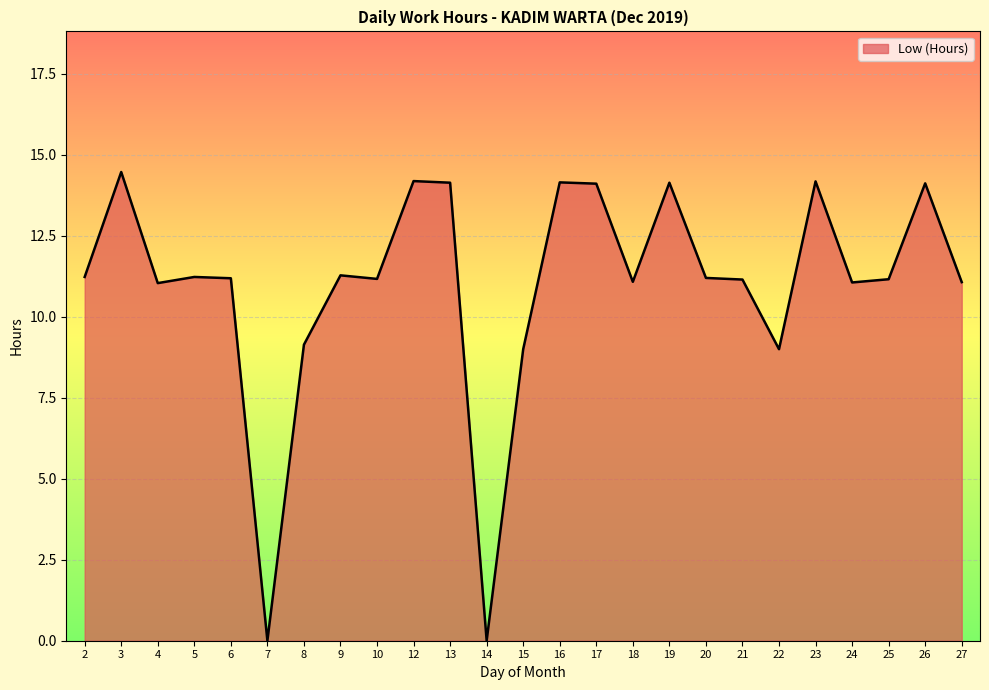

Where does the data first go above 11?

2